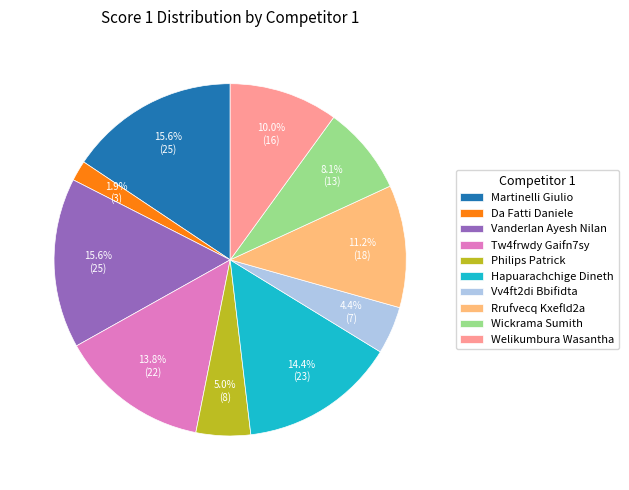

Is it true that Philips Patrick is 15% of the pie?

False